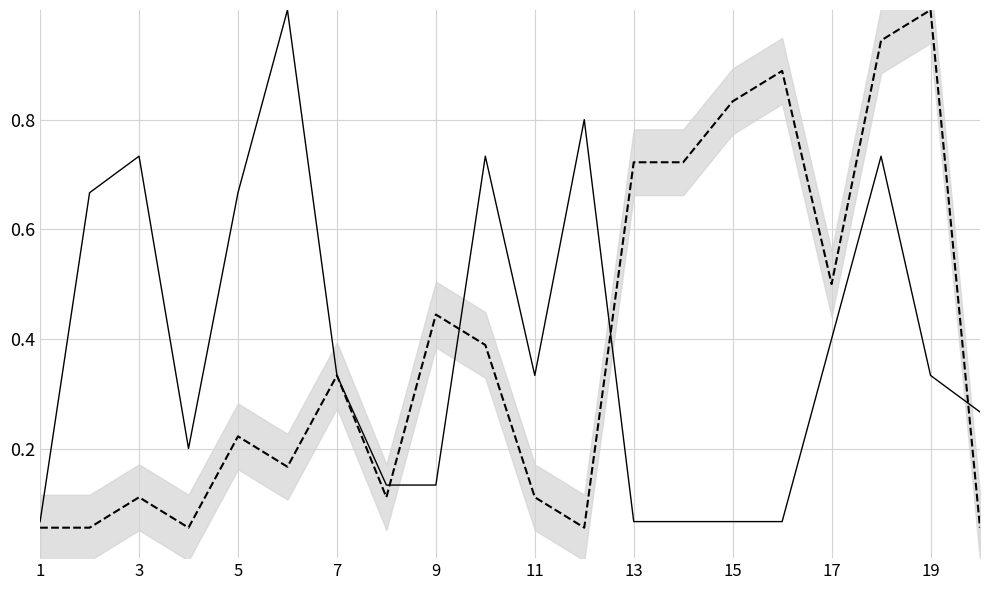

Is it true that Peak Position equals 0.2 at 15?

False